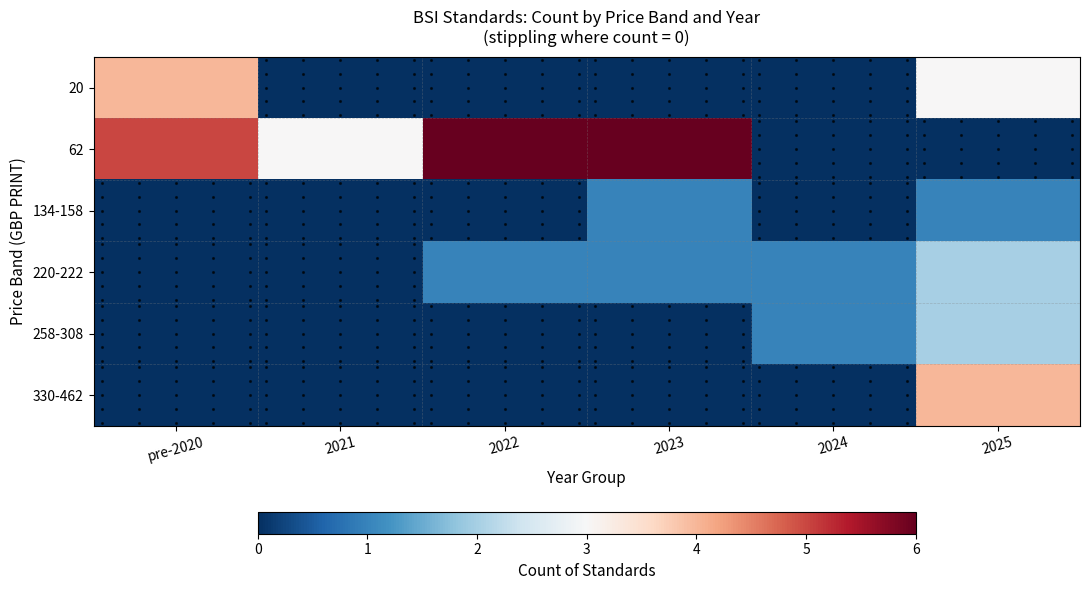

At how many categories does at least one series exceed 5?

2